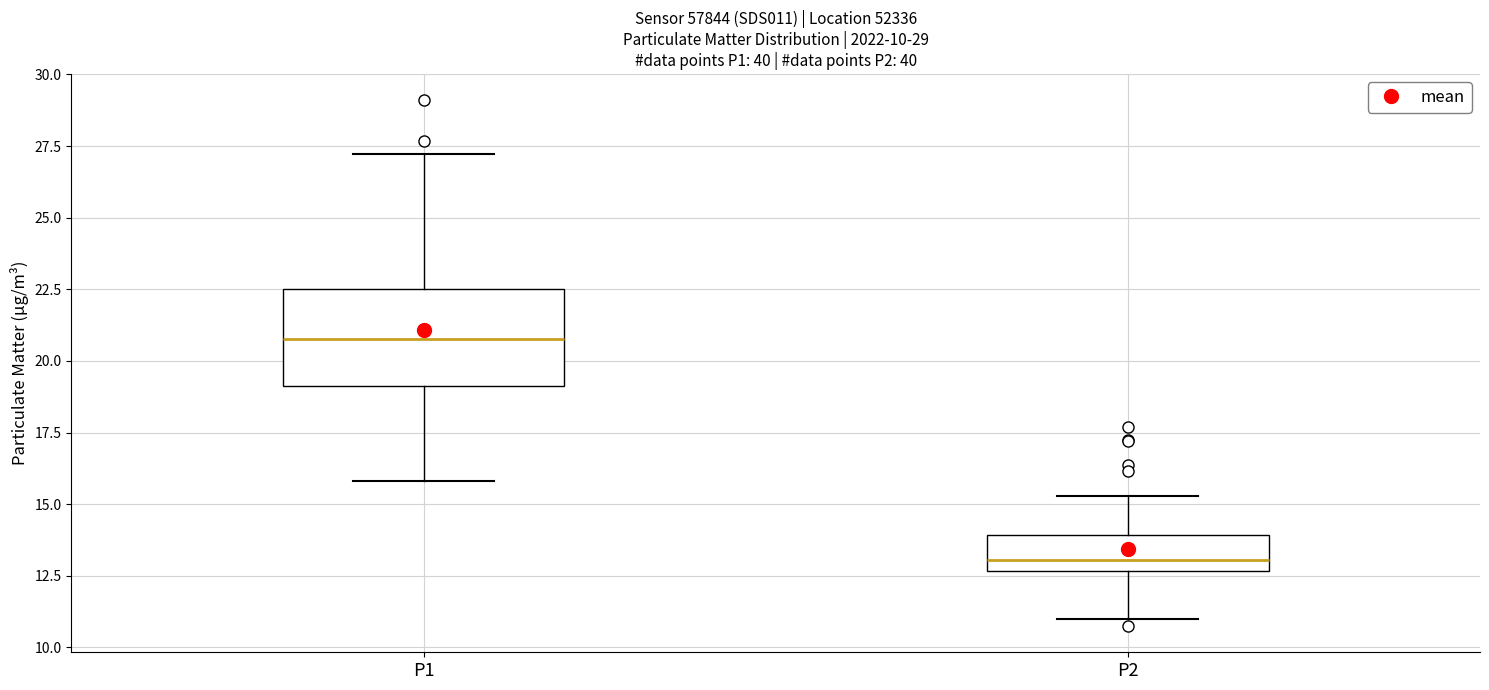

Comparing the boxes themselves (not the whiskers), which one is the tallest?

P1